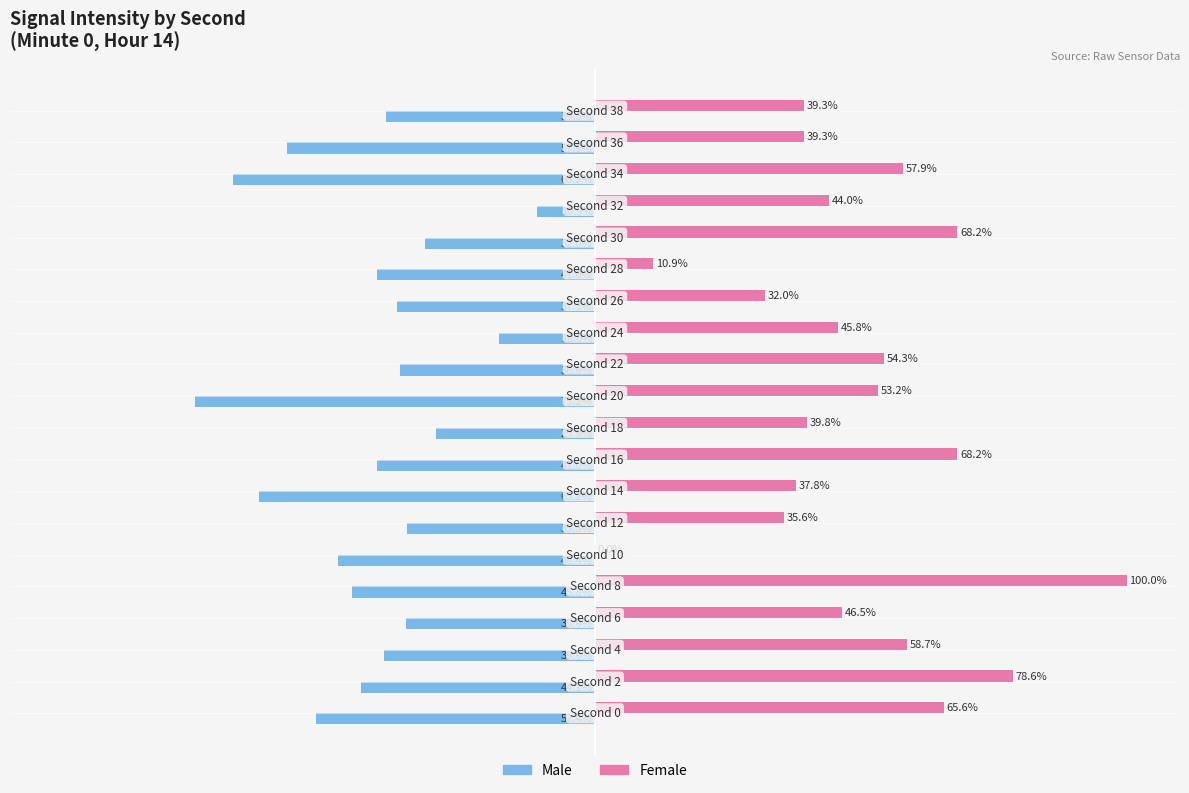

What are all the series names shown in the legend?

Male, Female